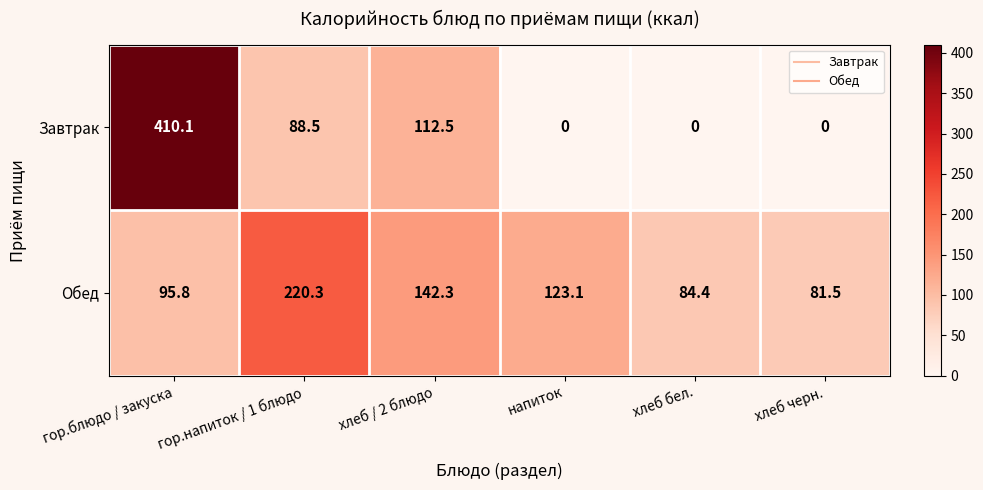

At how many categories does at least one series exceed 95?

4